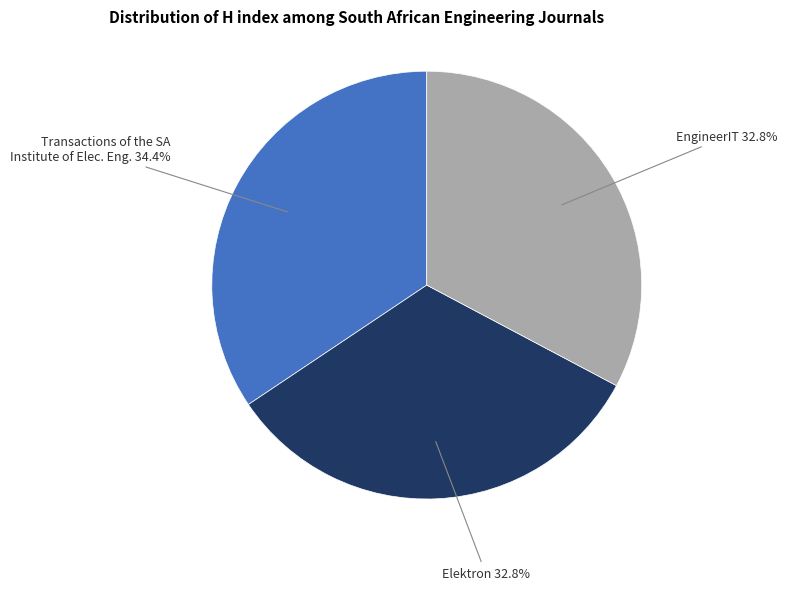

Which category has the biggest portion of the pie?

Transactions of the SA Institute of Elec. Eng.